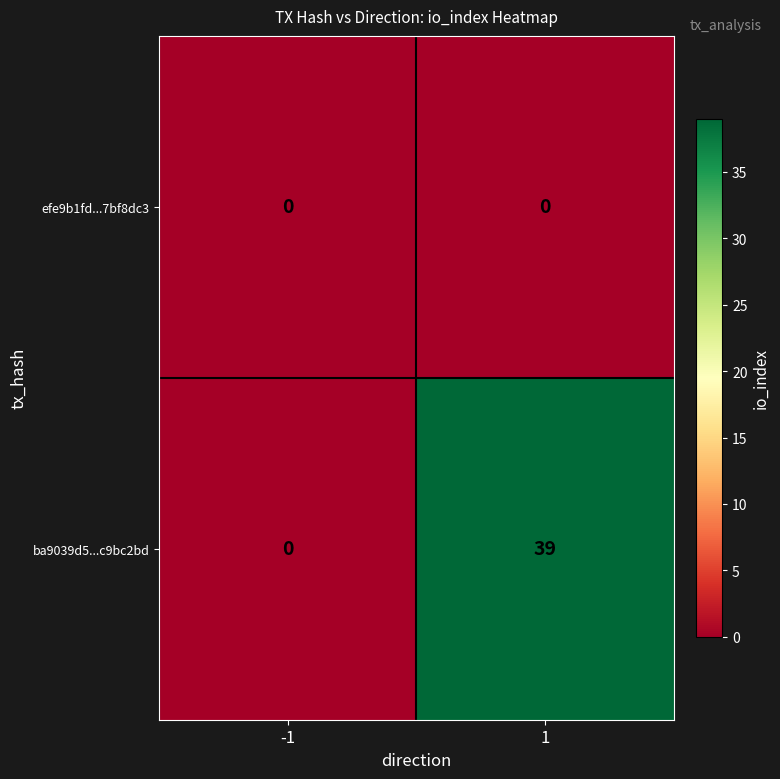

True or false: efe9b1fd...7bf8dc3 has a value of 0 at 1.

True